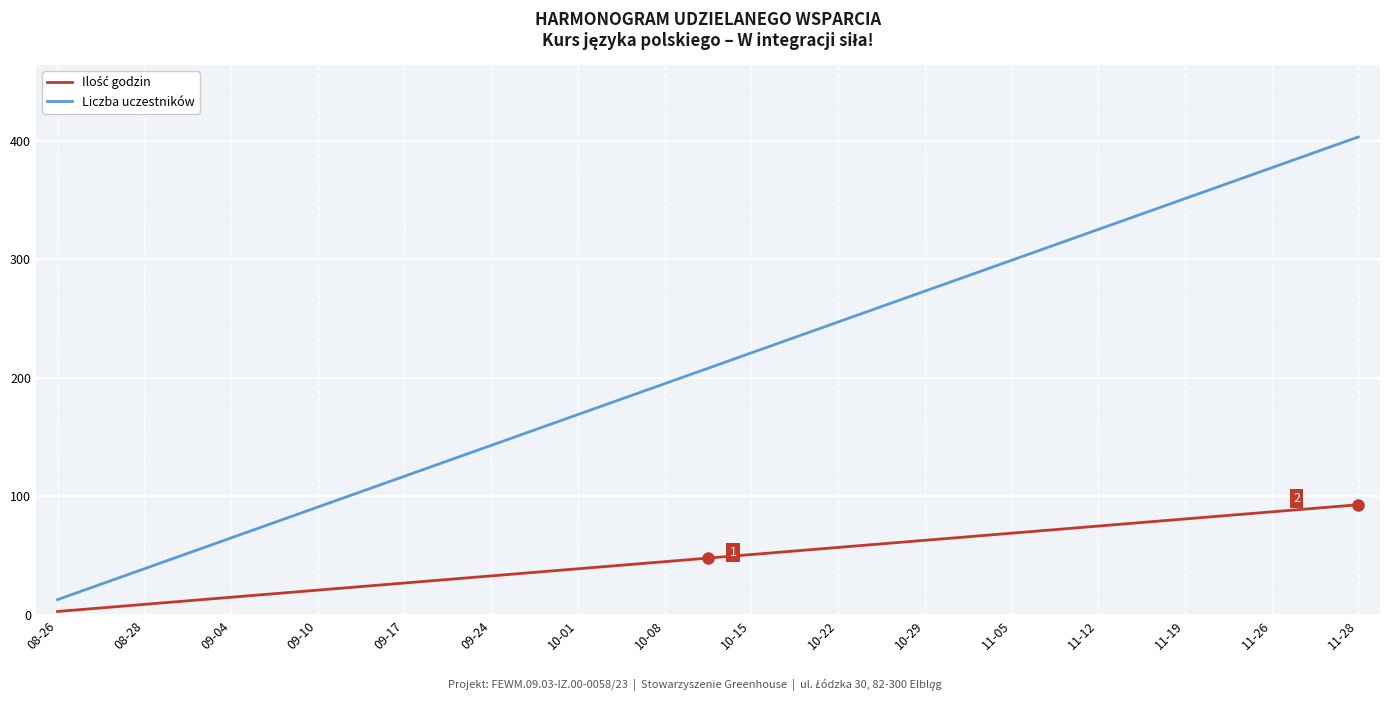

Which series has the largest total across all categories?

Liczba uczestników